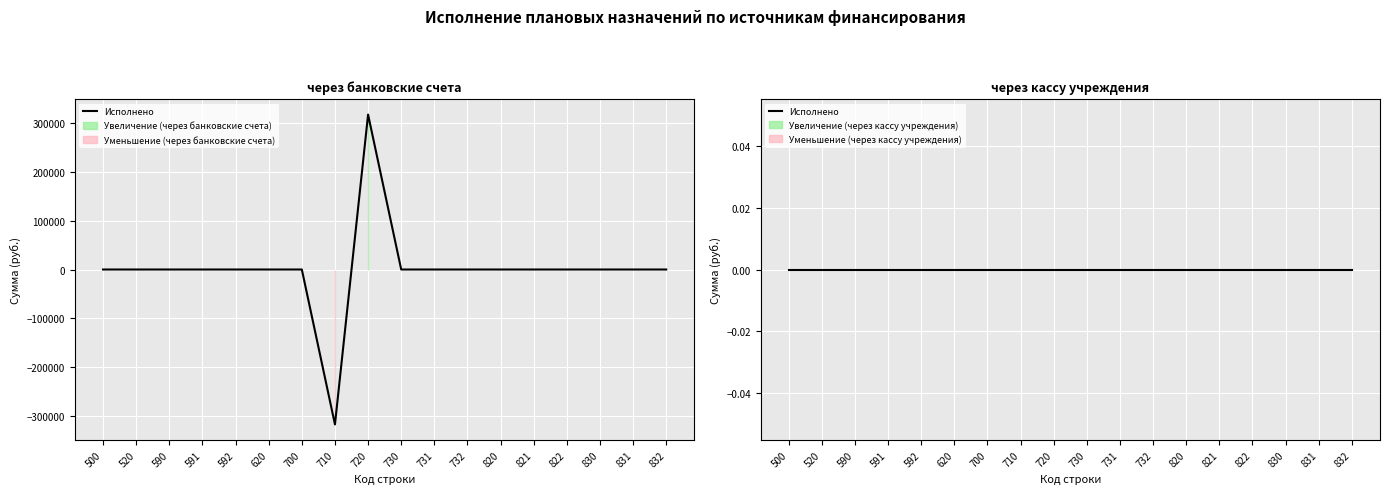

The value at 831 is -396260. True or false?

False